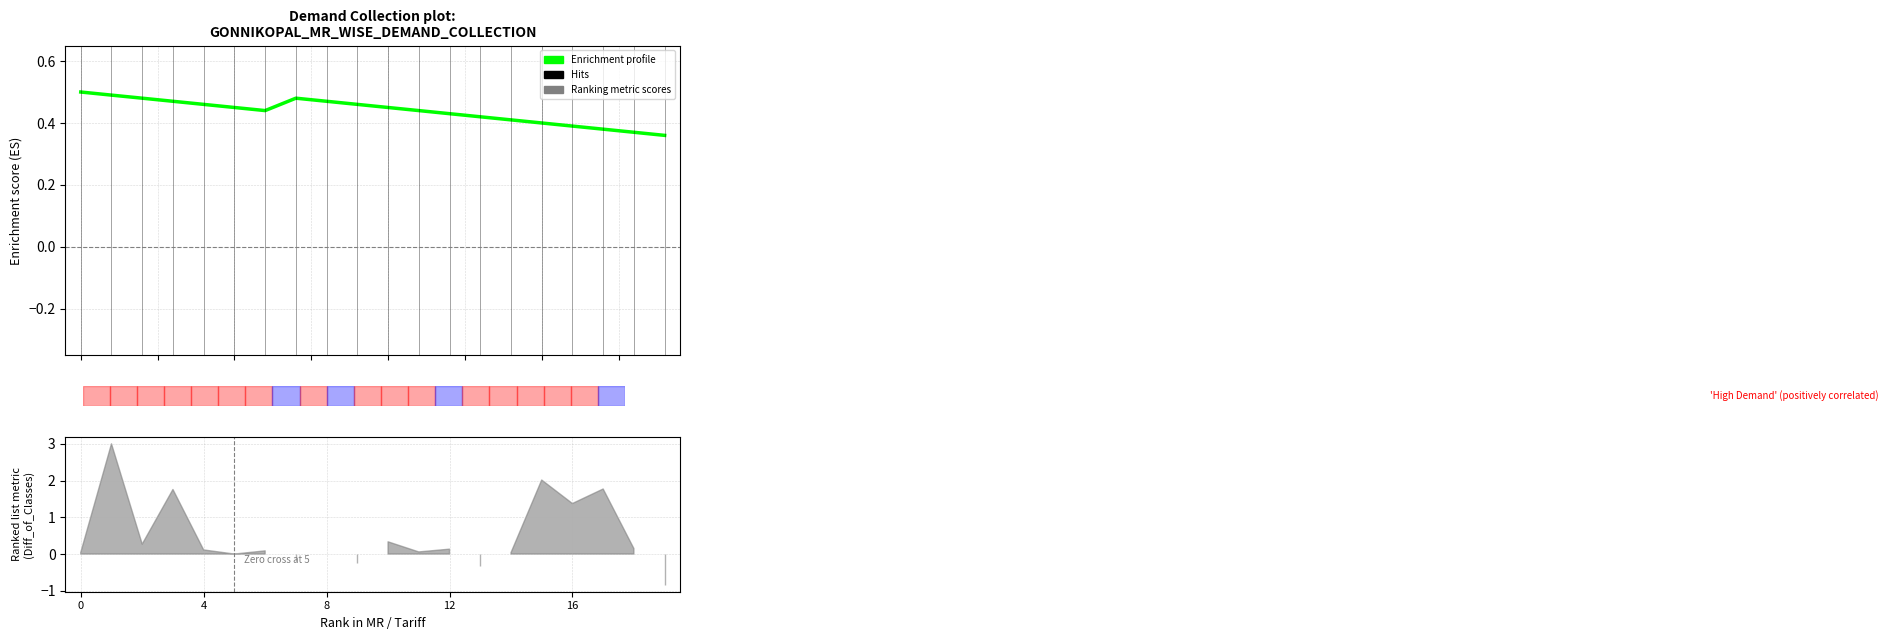

How many data points does each series have?

20